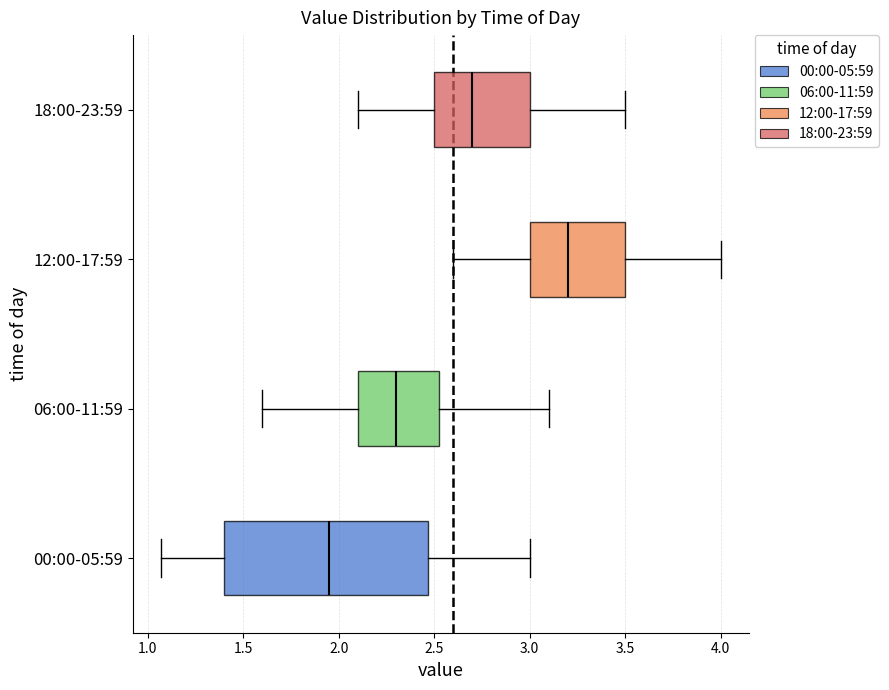

Which box is the widest, from its left edge to its right edge?

00:00-05:59